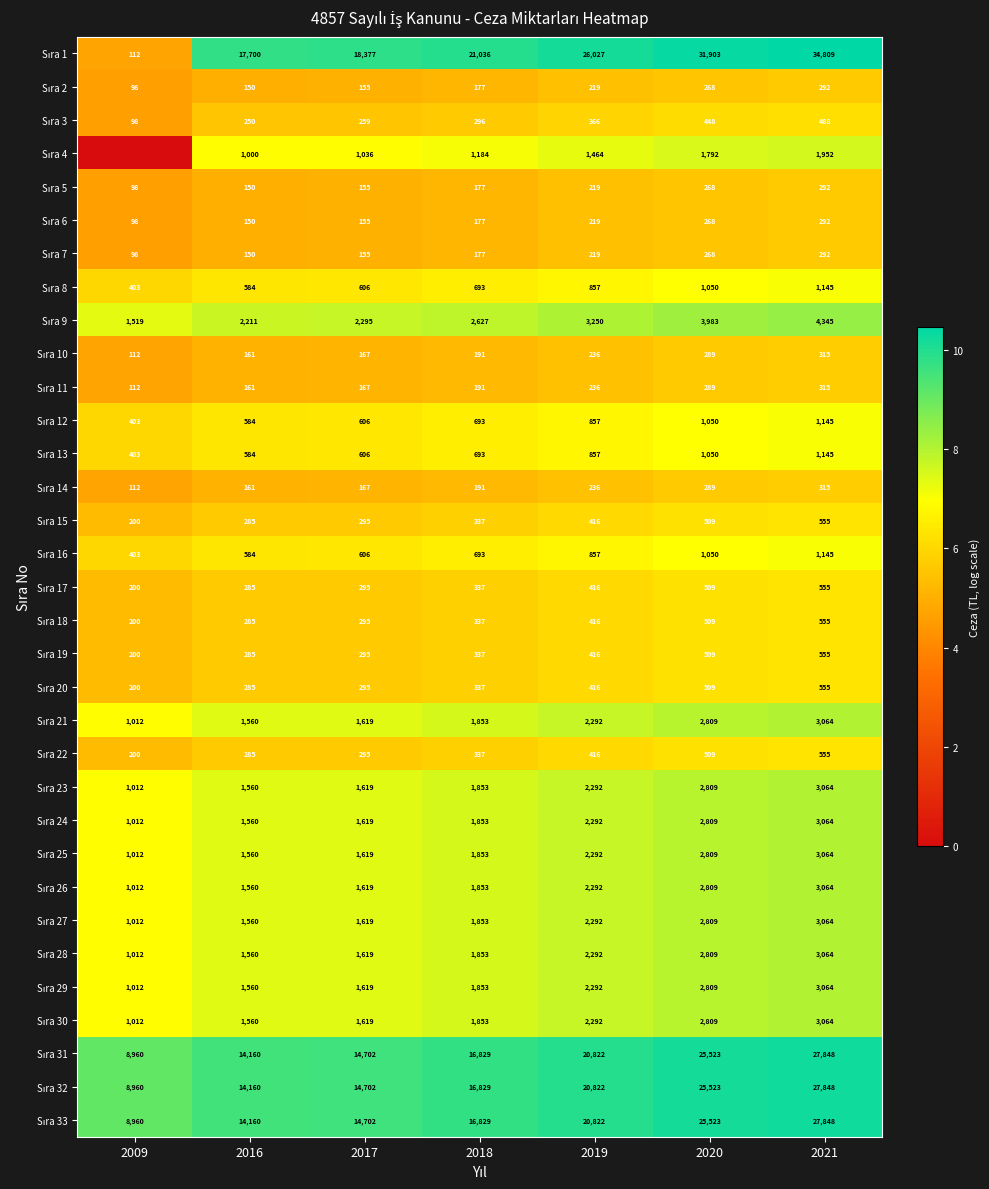

What is the total value across all series at 2016?

82810